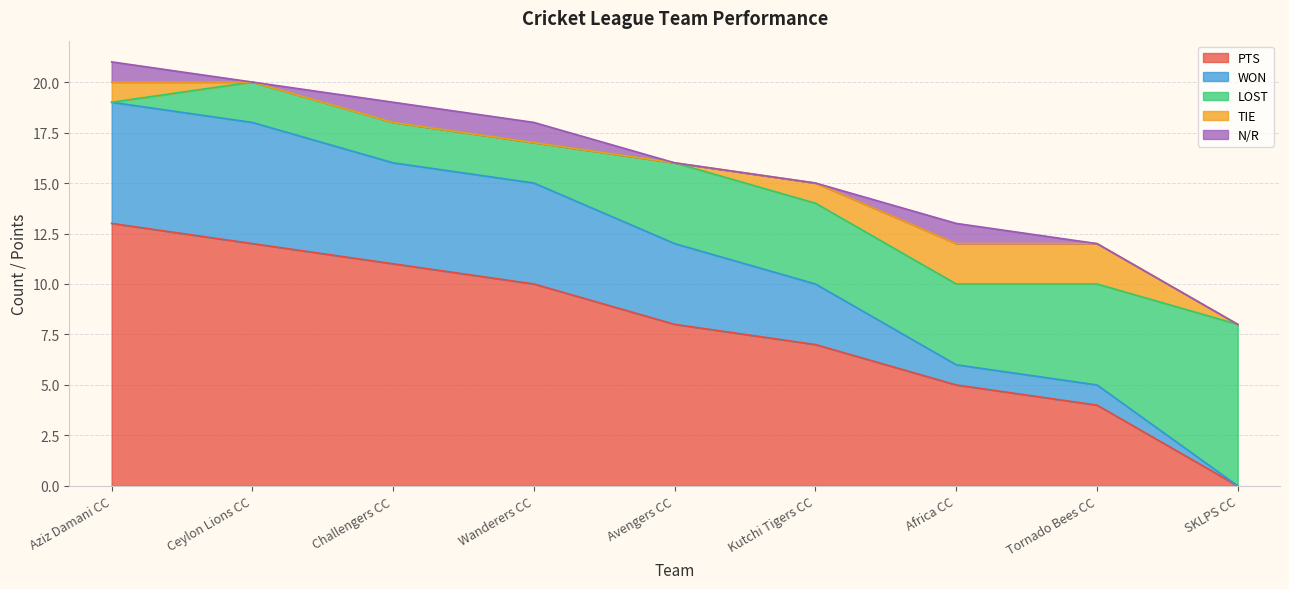

What is the difference between the maximum and minimum values in the TIE series?

2